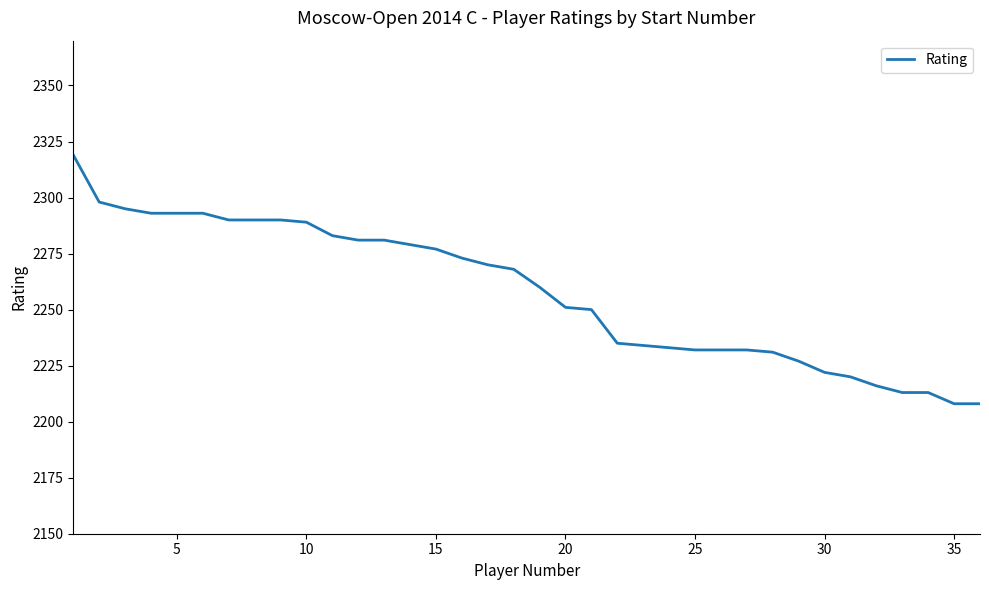

How many values are below 2268?

18